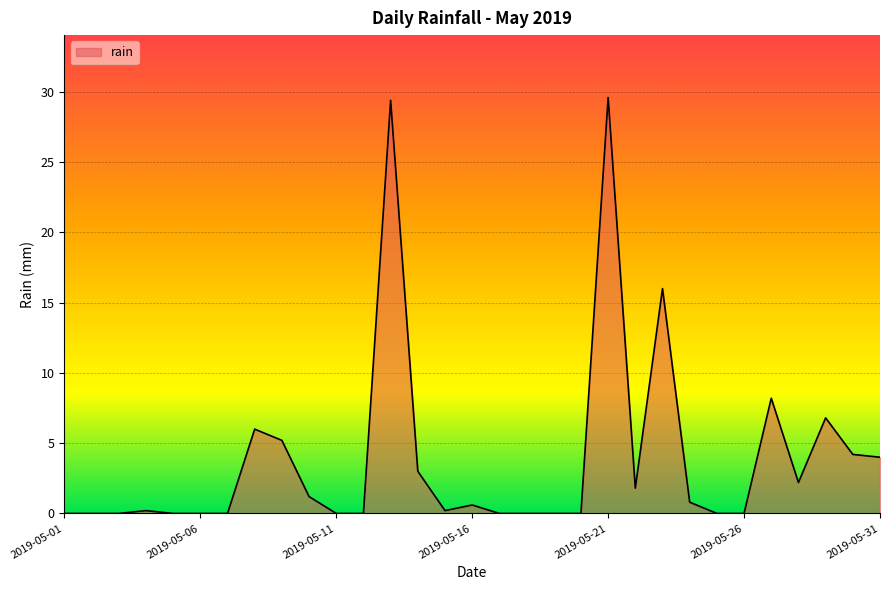

What is the difference between the maximum and minimum values?

29.6